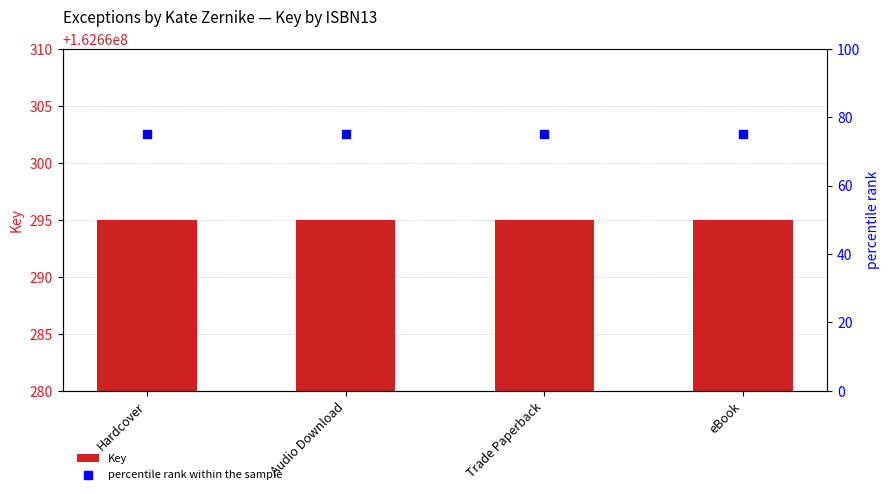

Which series has the widest spread of Y values?

Key